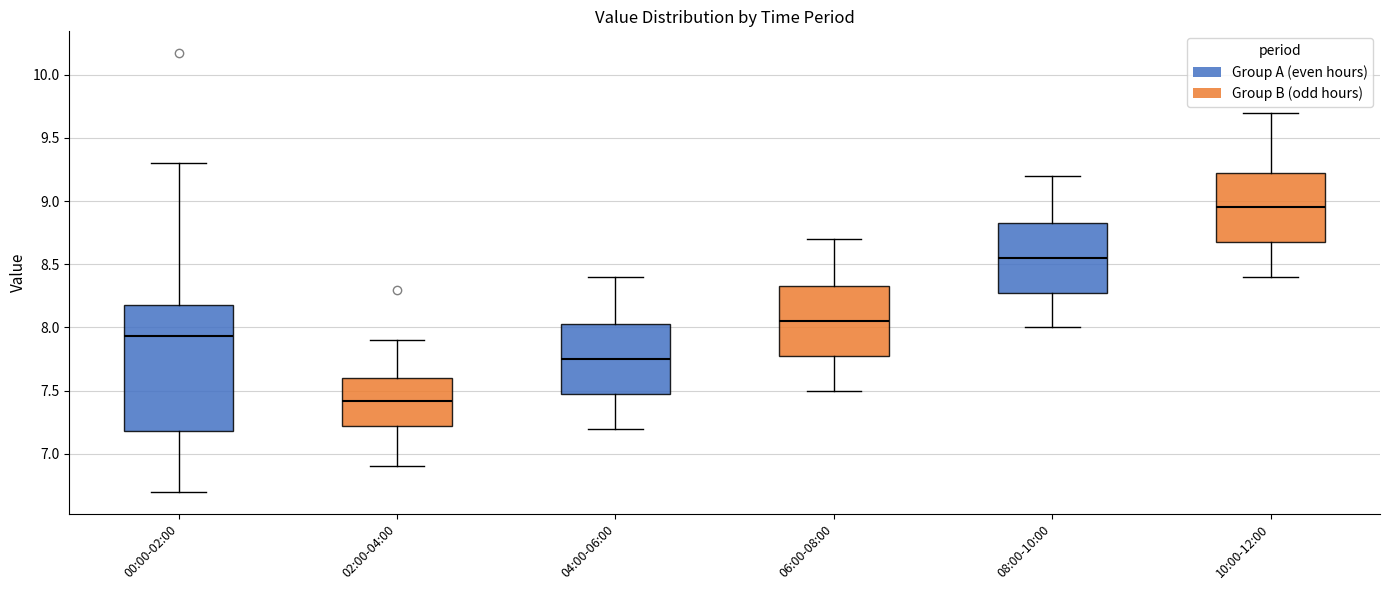

Which box is the tallest, from its lower edge to its upper edge?

00:00-02:00